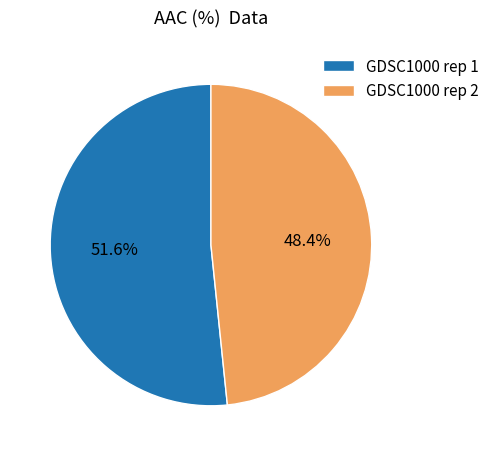

To the nearest percent, what is the difference between the largest and smallest slice percentages?

3%